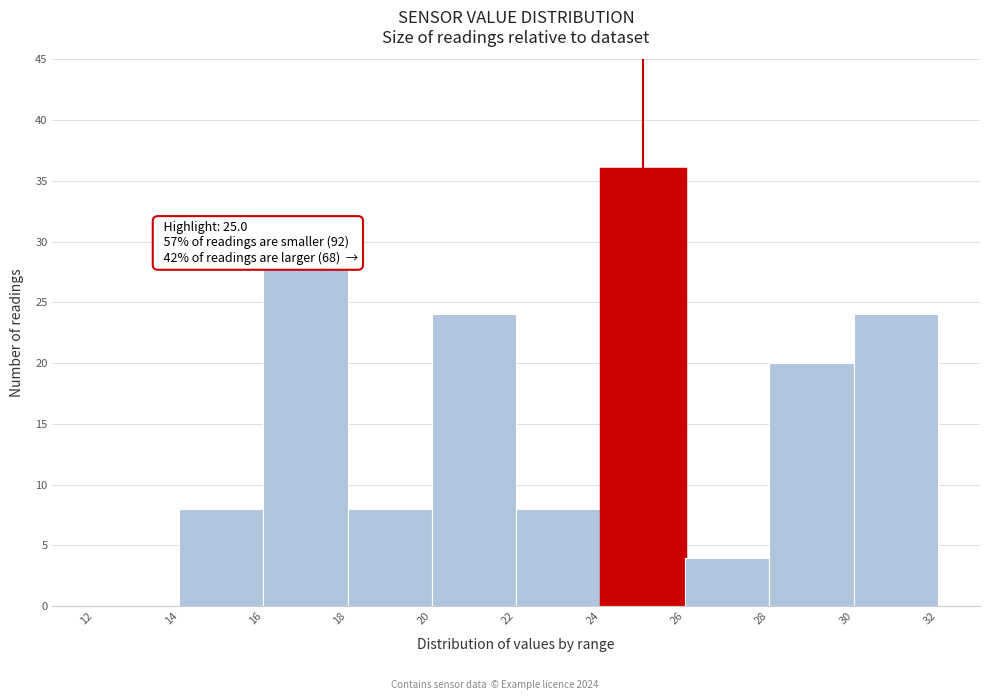

Over which range of the x-axis is the bar tallest?

24 to 26